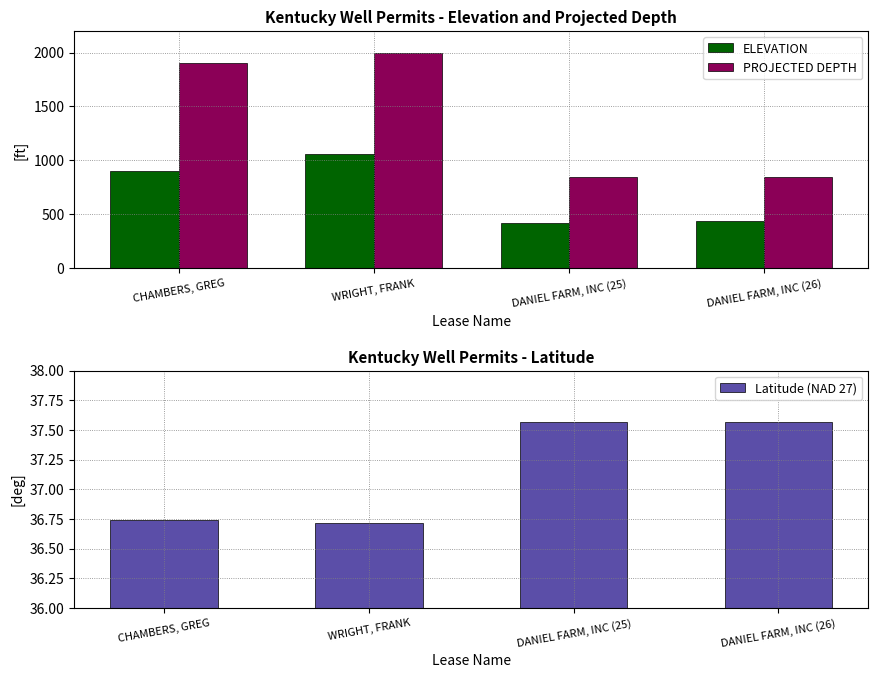

What is the sum of the ELEVATION values at WRIGHT, FRANK and DANIEL FARM, INC (26)?

1500